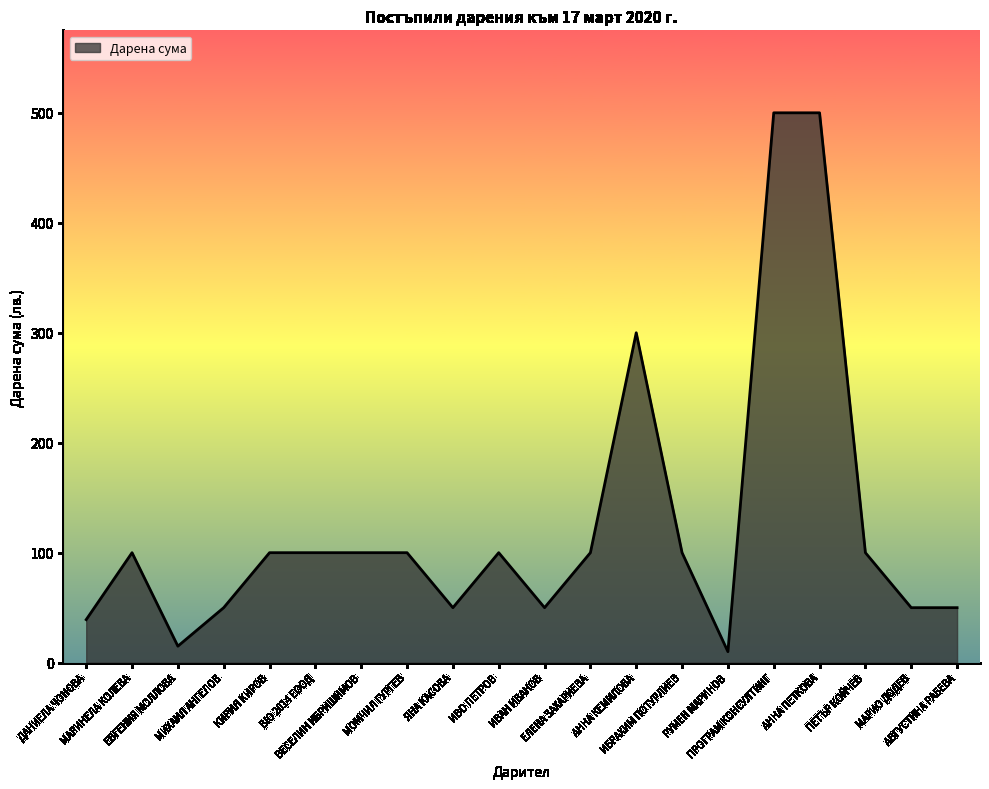

What is the average value?

125.7